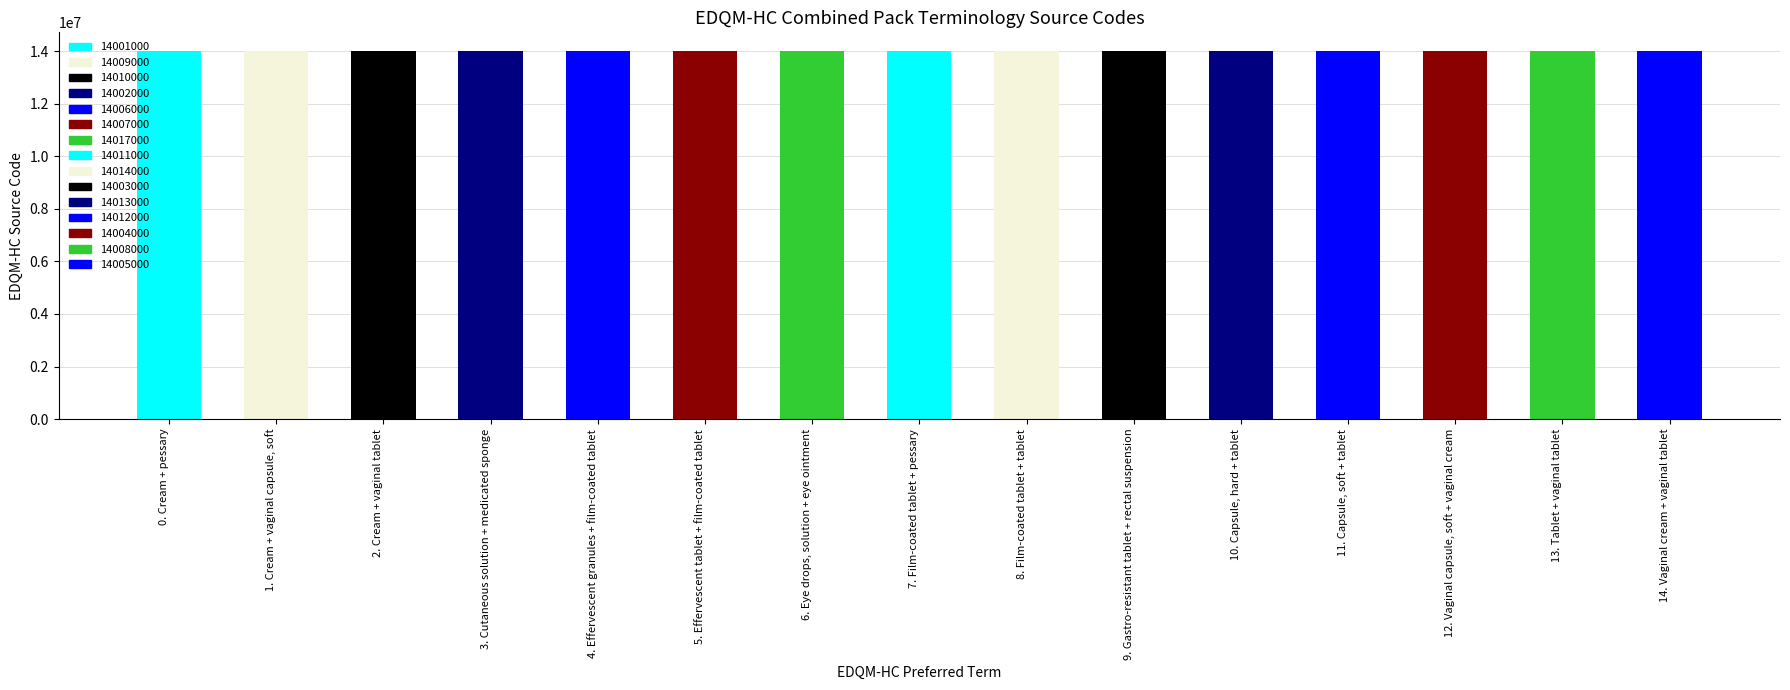

Which label corresponds to the largest value in the chart?

Eye drops, solution + eye ointment